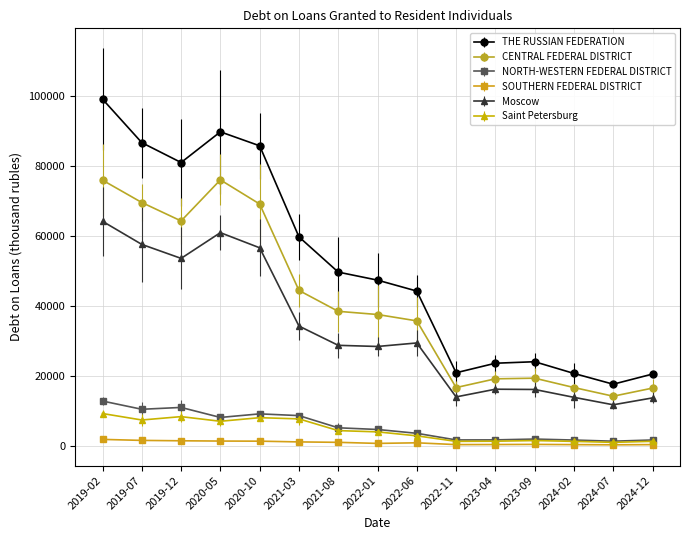

At which category is the sum across all series the highest?

2019-02